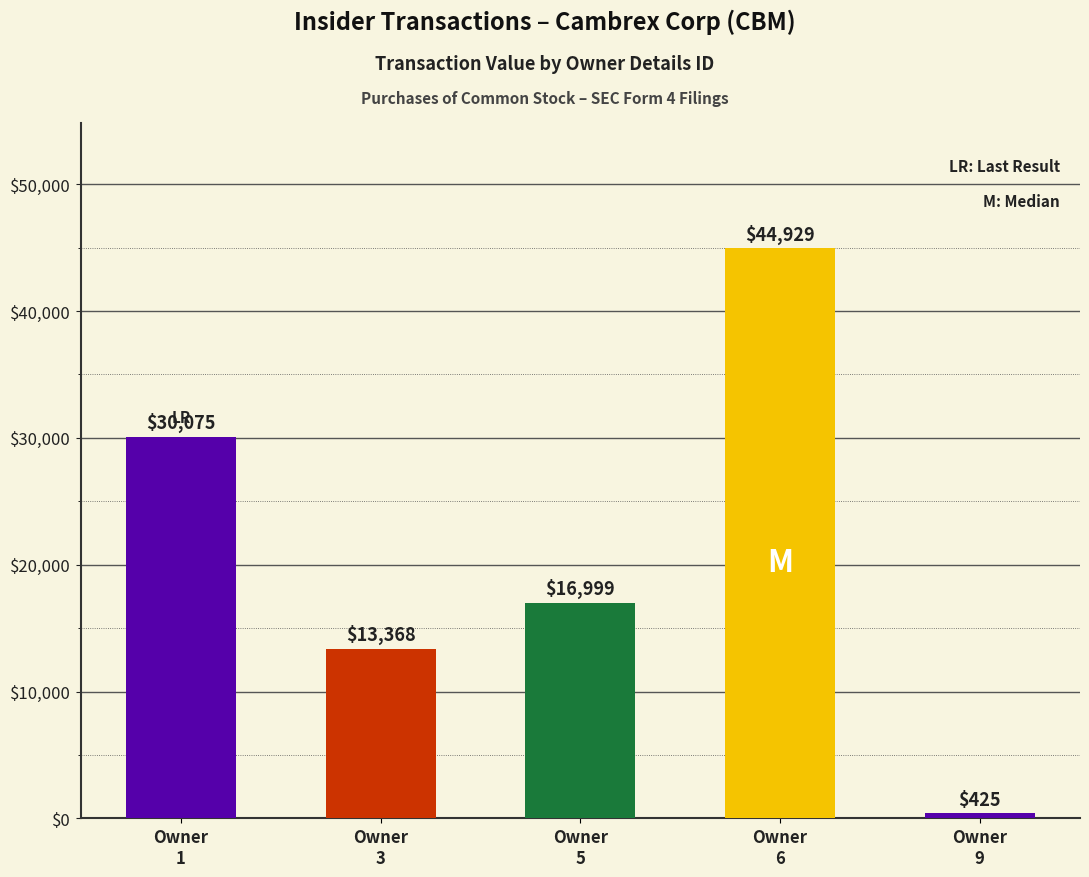

Reading right to left, extract all data points from this chart.

425	44929	16999	13368	30075